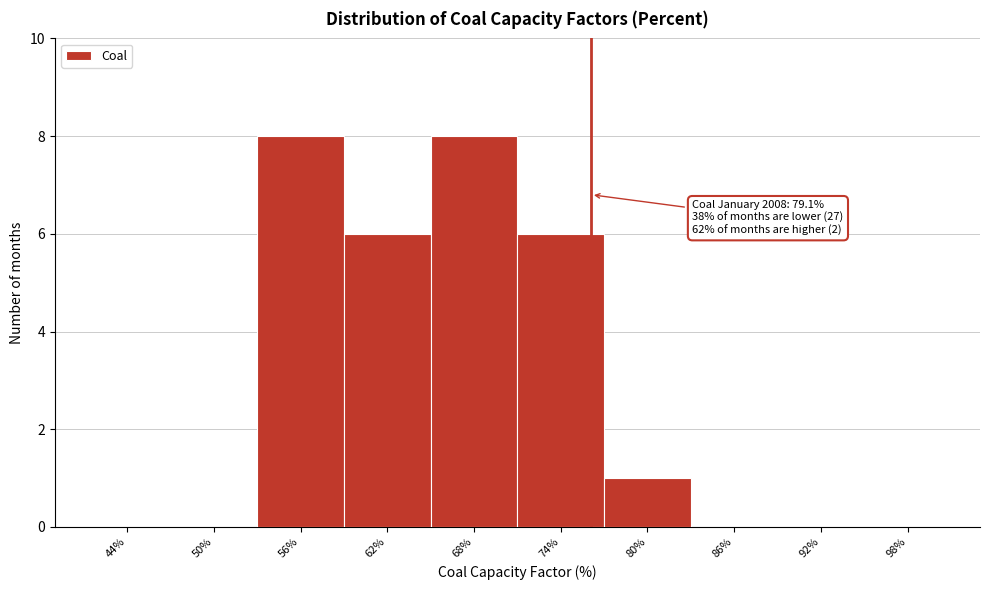

Reading left to right, what are all the values shown in this chart?

44%=0	50%=0	56%=8	62%=6	68%=8	74%=6	80%=1	86%=0	92%=0	98%=0